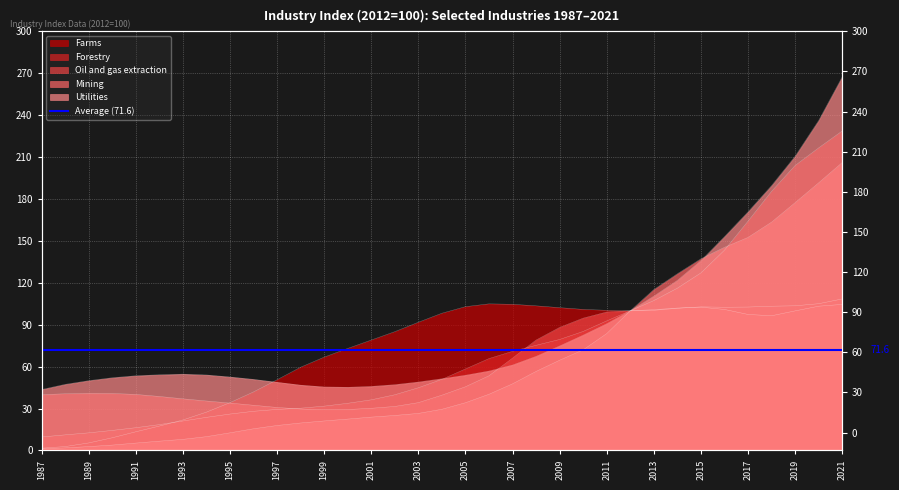

Which series has the largest total across all categories?

Utilities